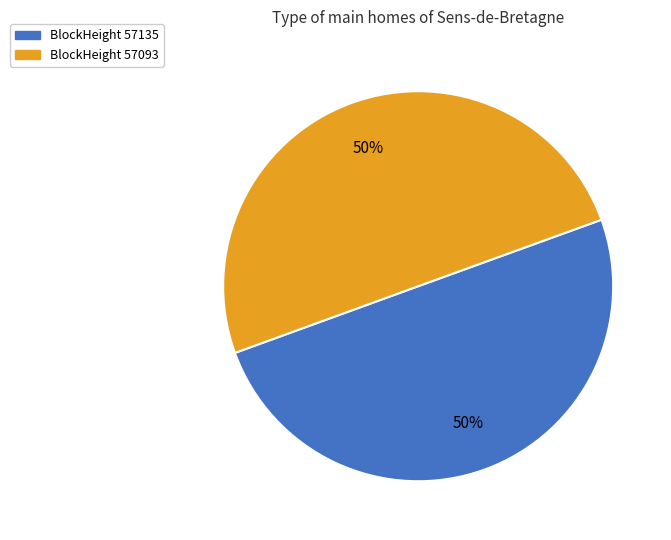

To the nearest percent, what is the average slice percentage?

50%